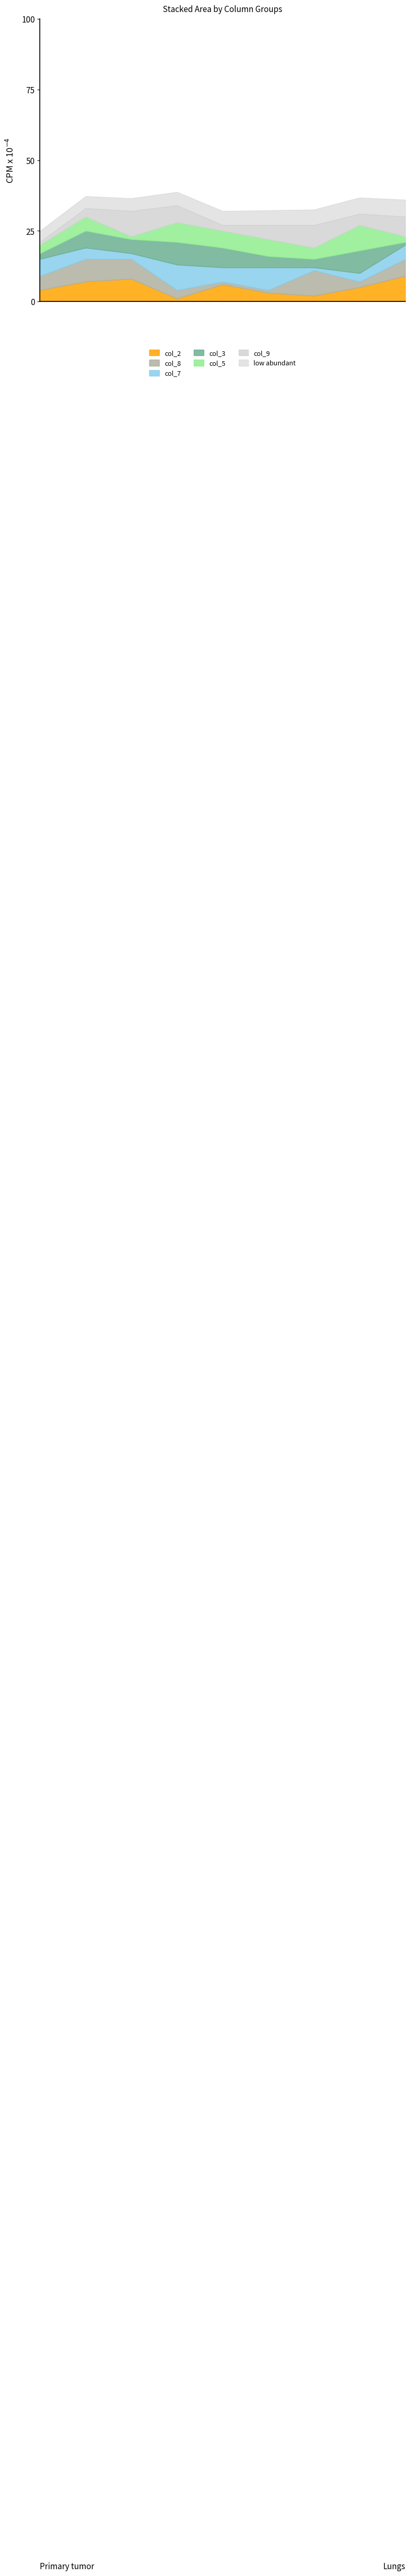

The value of col_8 at 1 is 3. True or false?

False